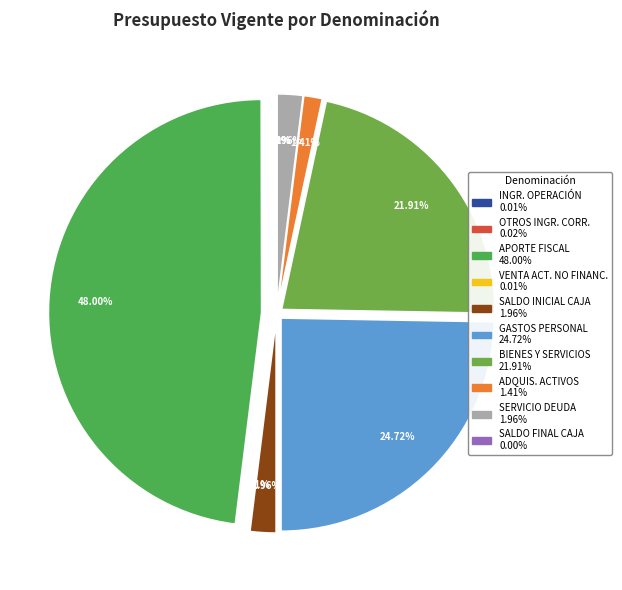

To the nearest percent, what percentage of the pie is APORTE FISCAL?

48%